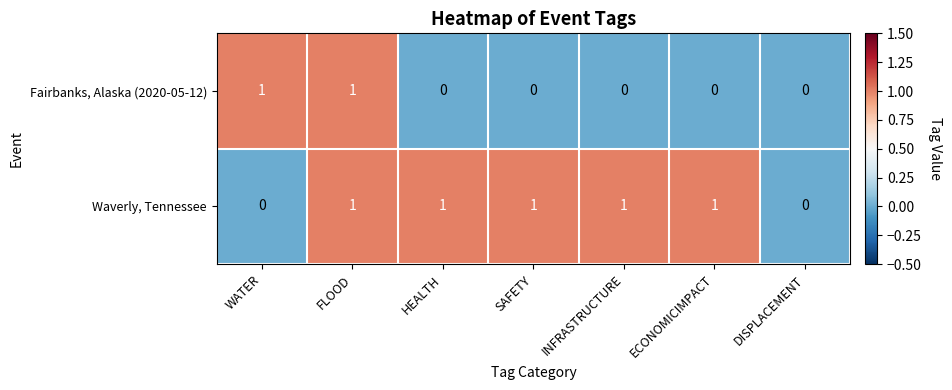

At which category is the sum across all series the highest?

FLOOD